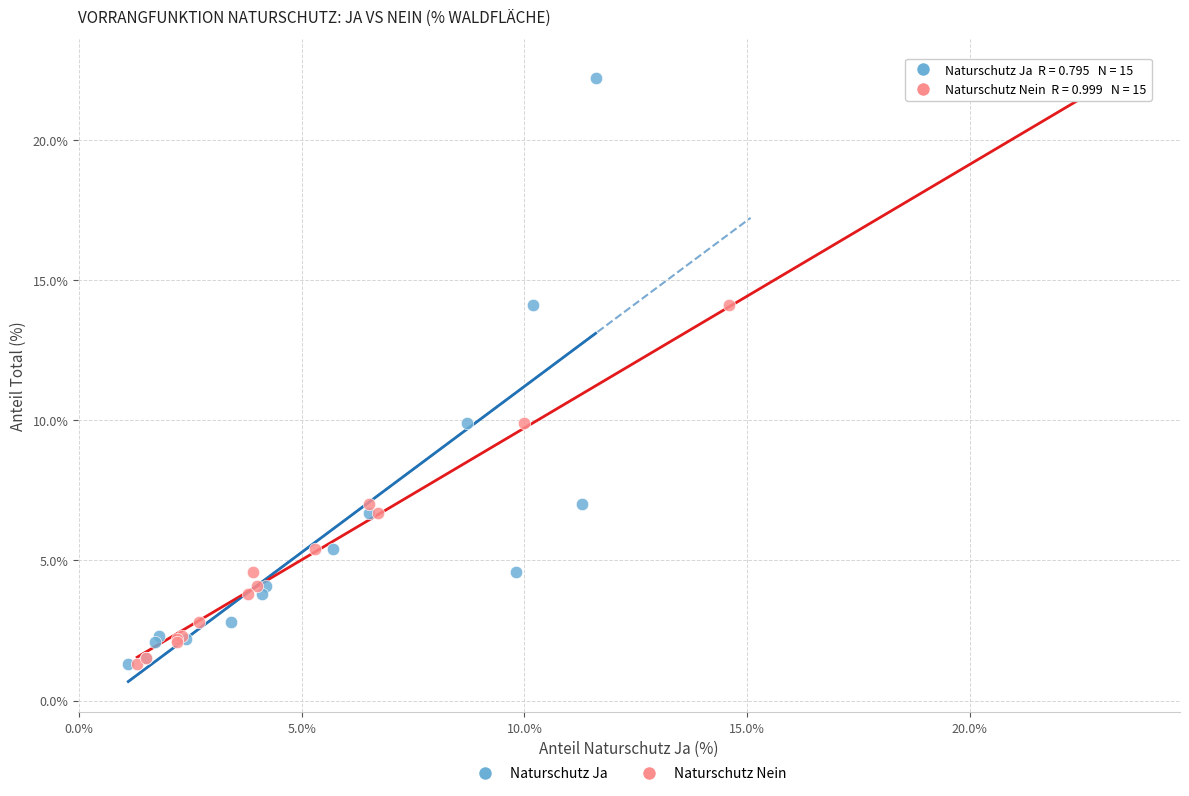

What are all the series names shown in the legend?

Naturschutz Ja, Naturschutz Nein